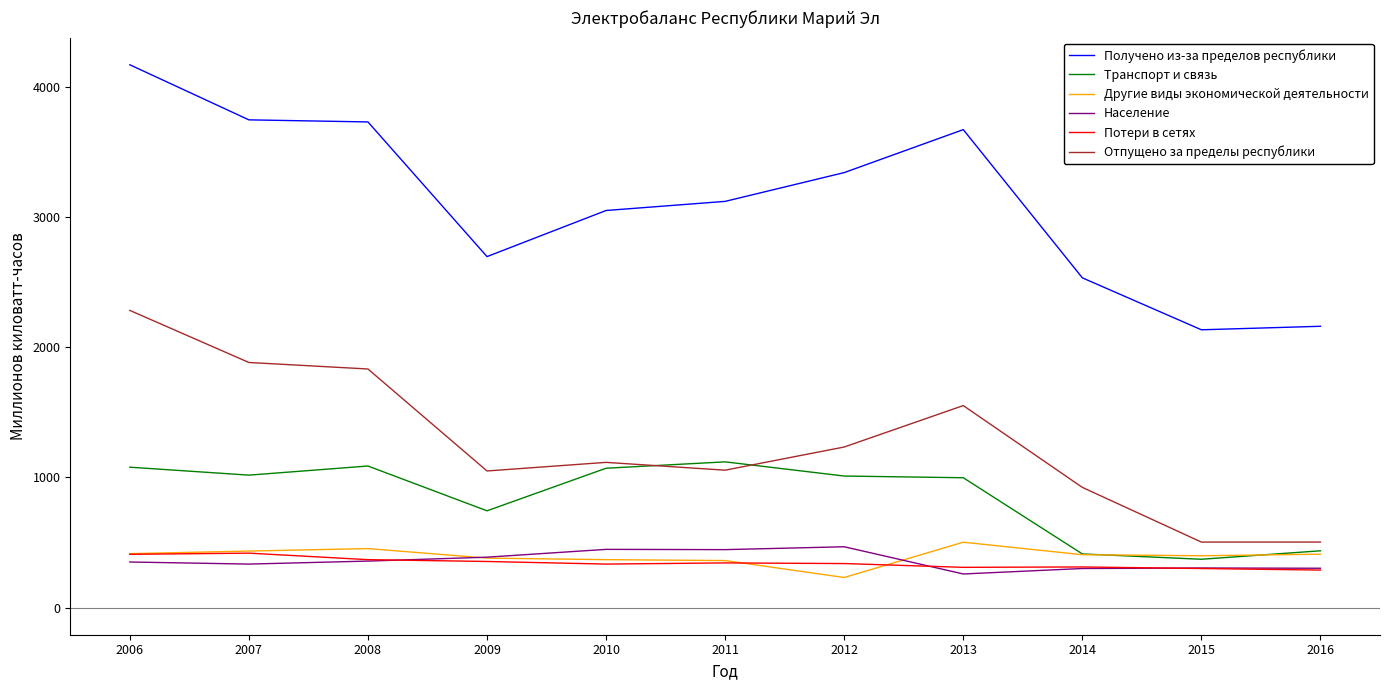

Is it true that Транспорт и связь equals 1010 at 2012?

True